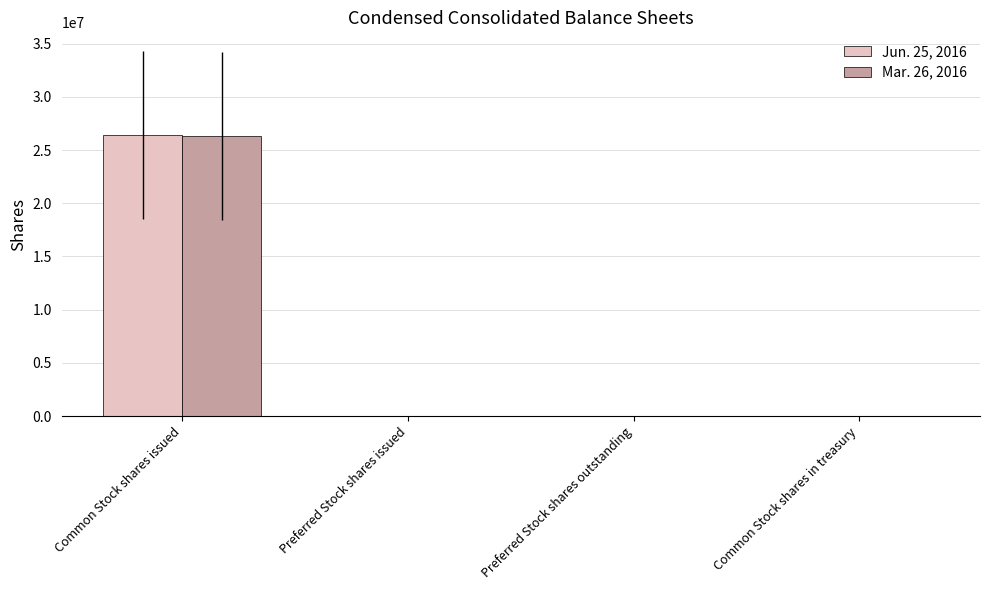

Count the number of data series in this chart.

2